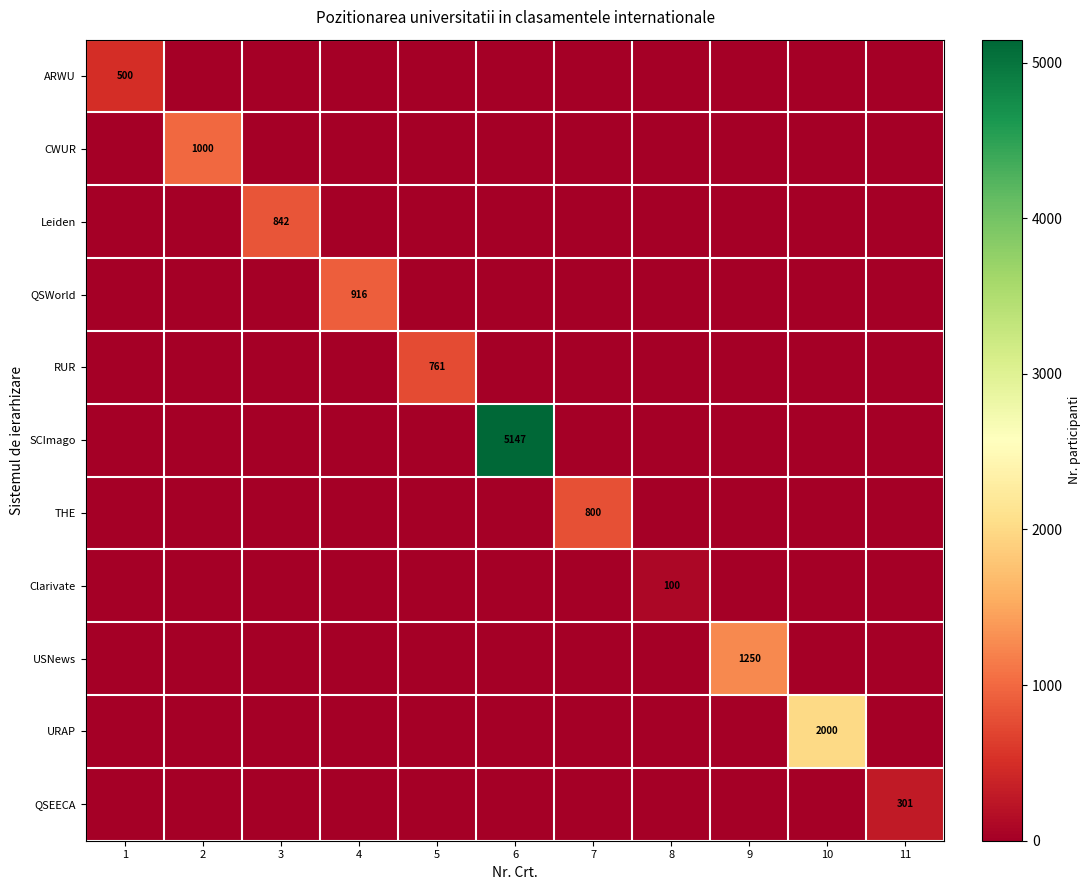

How many series are shown in this chart?

11